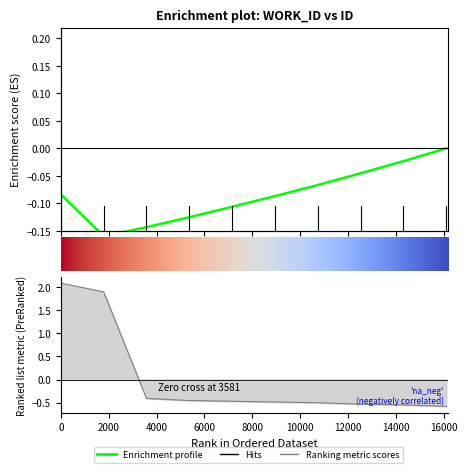

Count the number of values greater than 0.

2